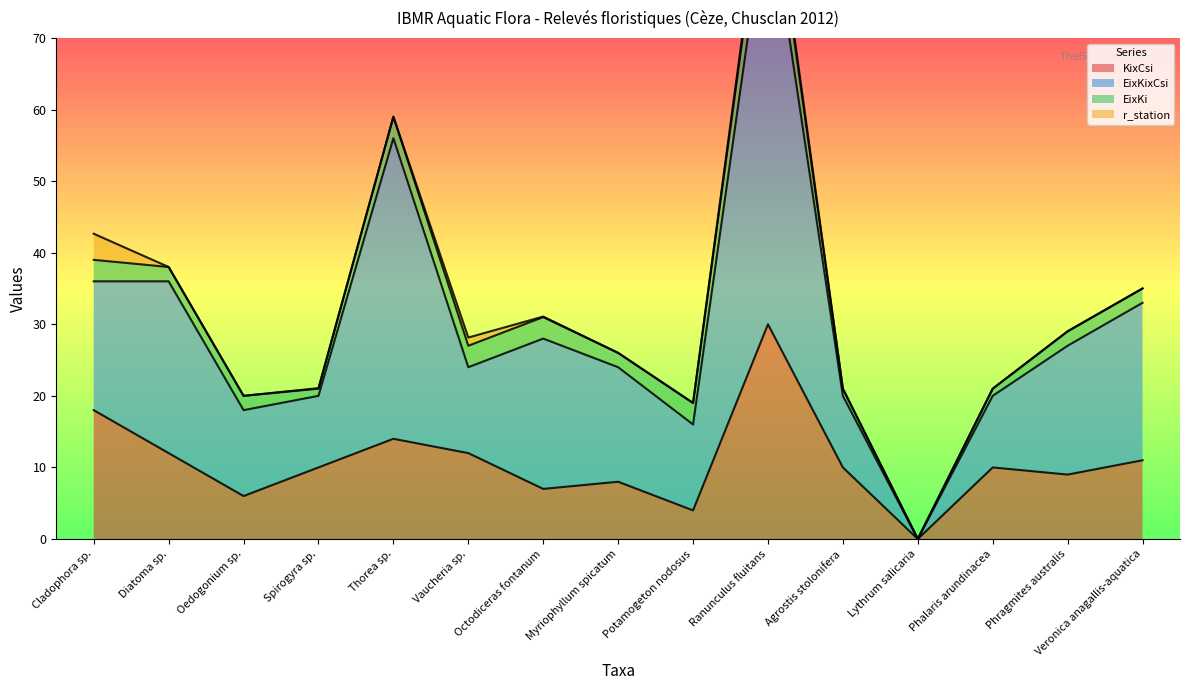

What is the difference between the maximum and second lowest values in the EixKixCsi series?

74